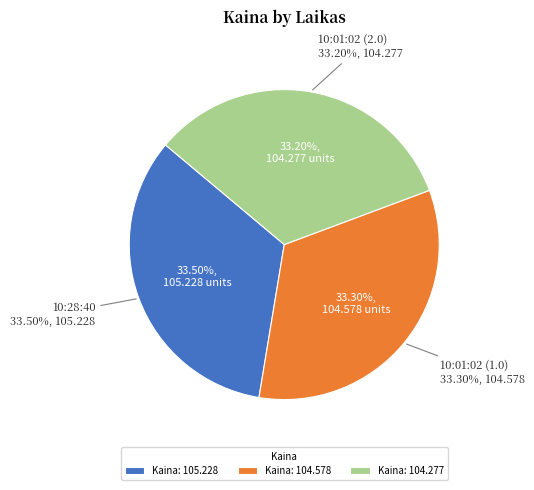

Count the number of slices in the pie.

3